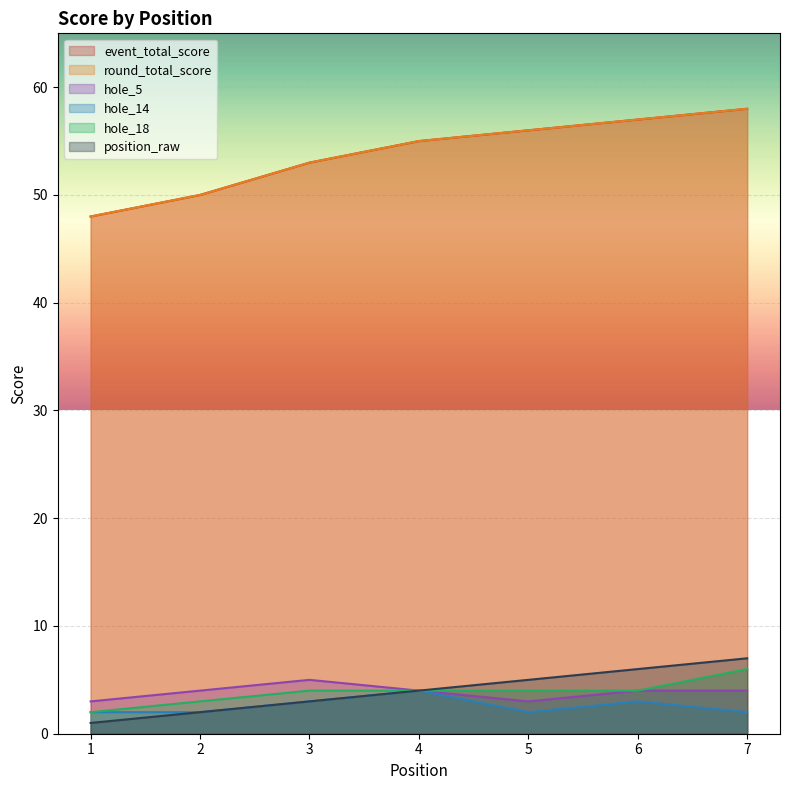

True or false: round_total_score has a value of 50 at 2.

True